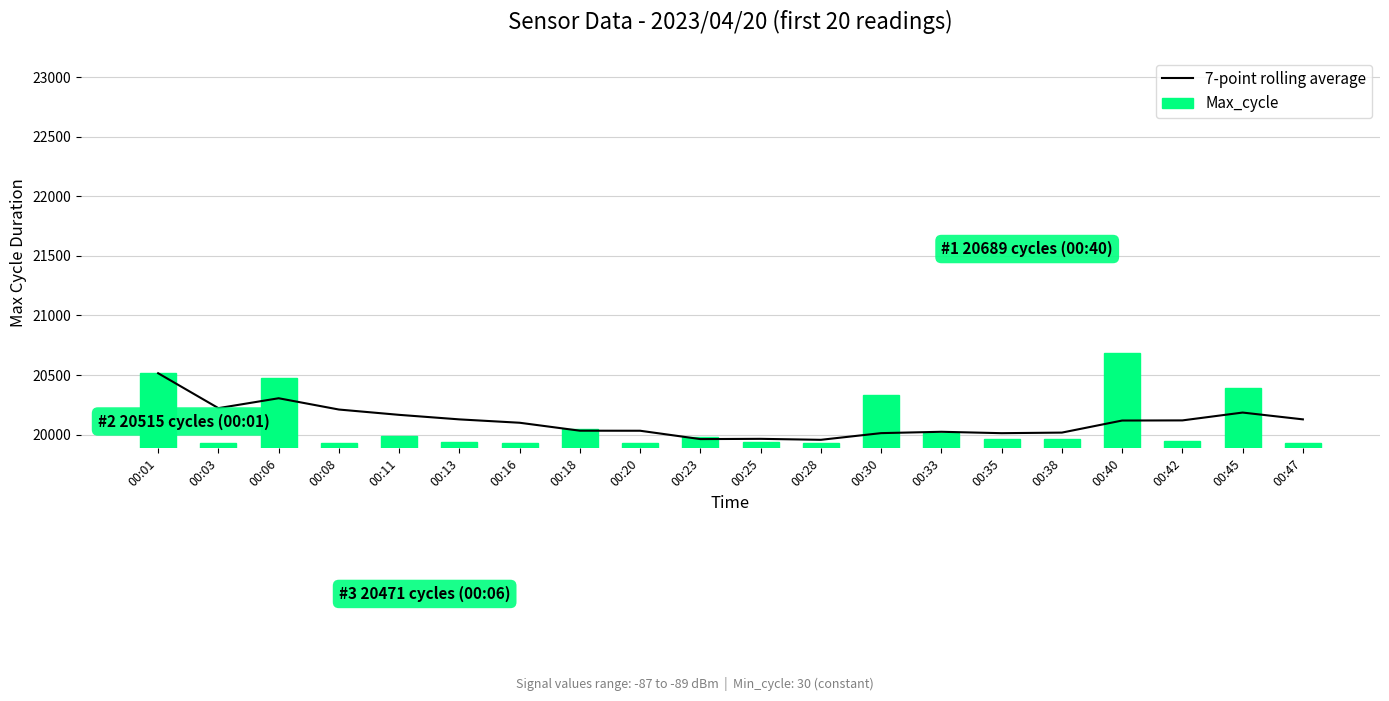

Read the Max_cycle value at 00:38.

19960